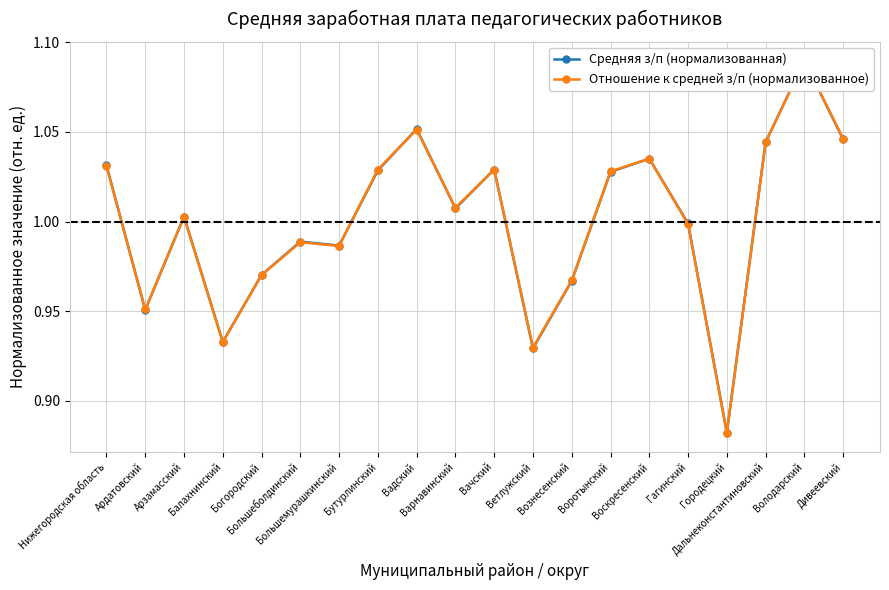

The value of Отношение к средней з/п (нормализованное) at Городецкий is 0.9. True or false?

True